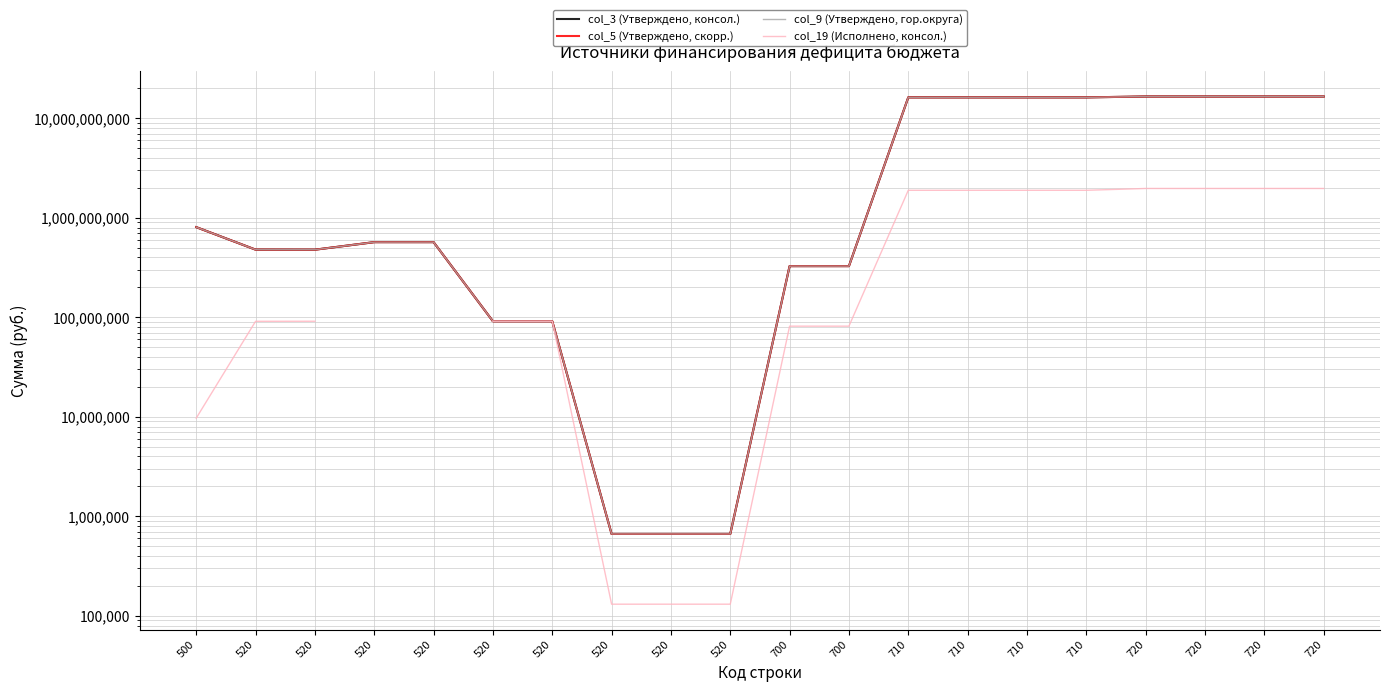

True or false: col_19 (Исполнено, консол.) has more than 0 interior local peaks.

False